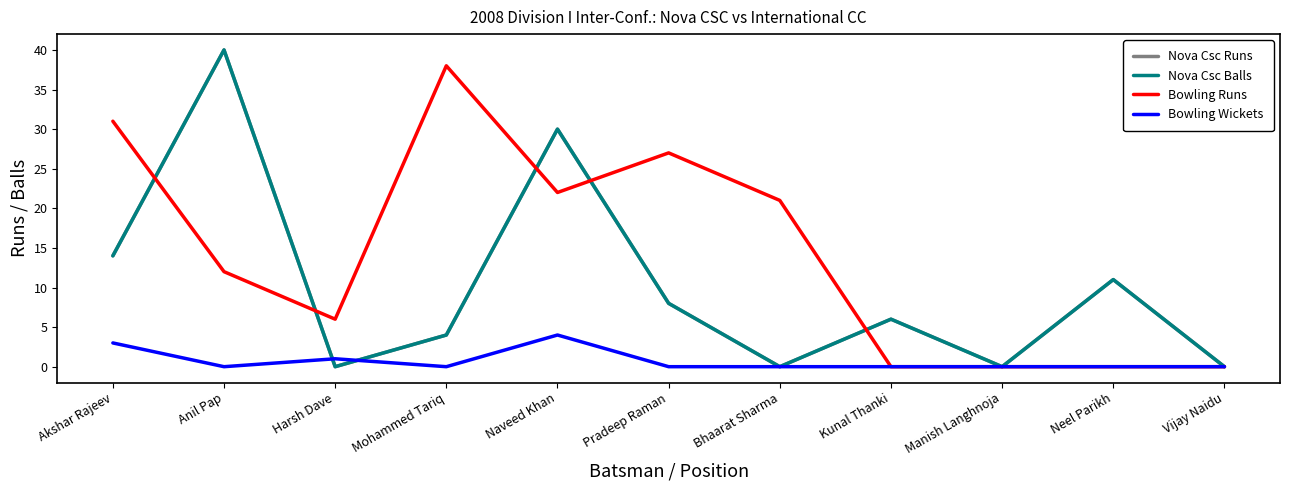

How many lines are shown in the chart?

4